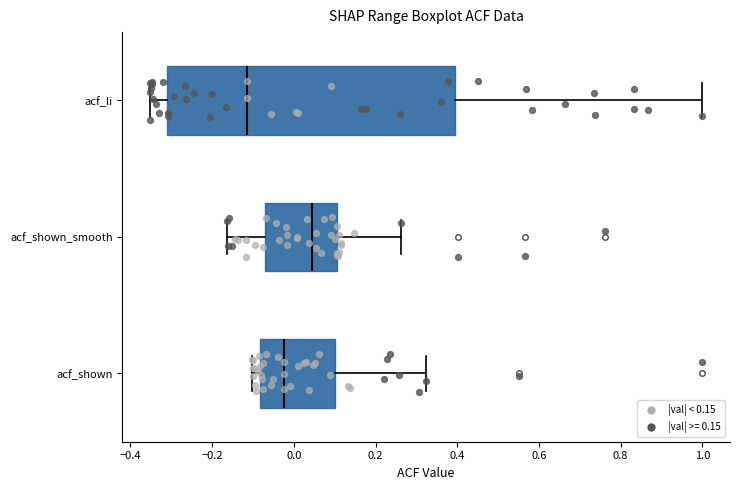

Where does the left whisker of the box for acf_shown end on the x-axis? The values are not printed on the chart, so give them approximately, as read against the axis.

-0.10